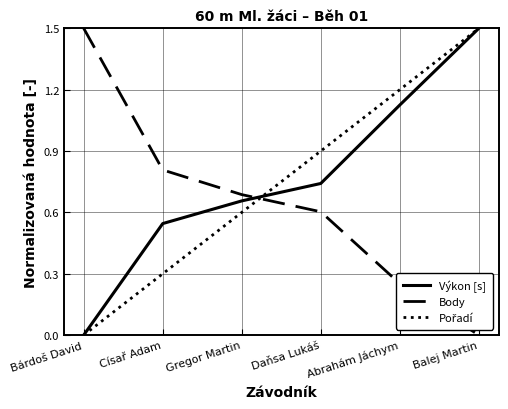

The Body series shows 0.7 at Gregor Martin. True or false?

True